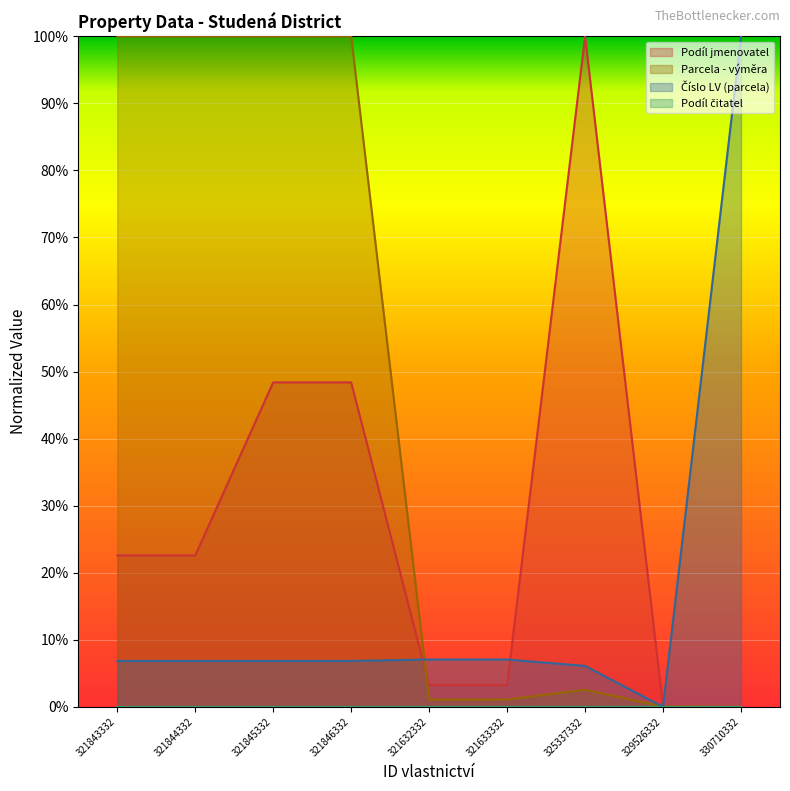

Does the chart display data point markers on the line(s)?

No